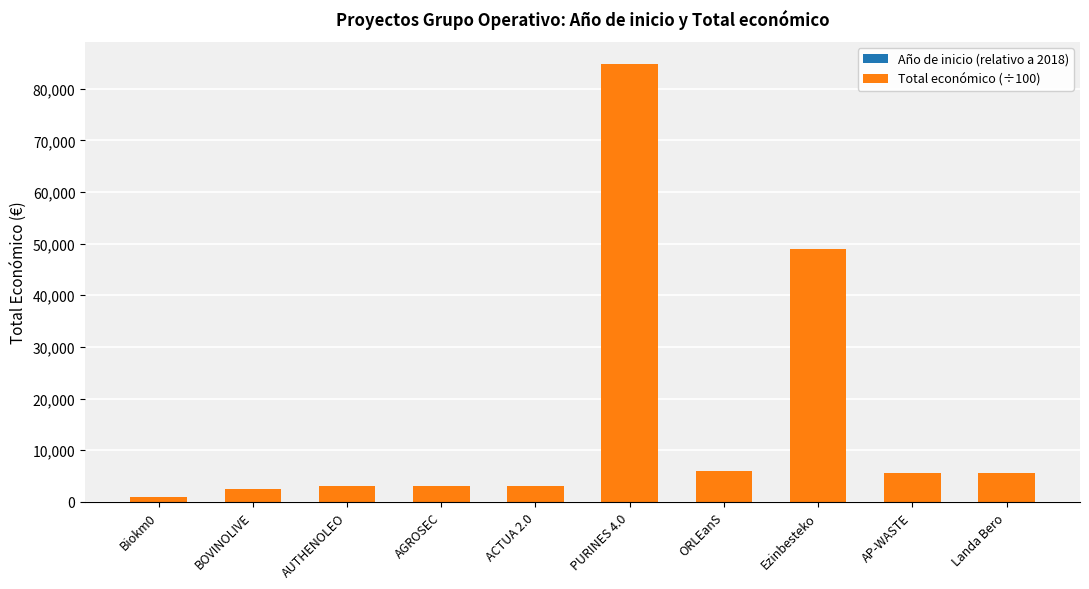

At which category is the sum across all series the highest?

PURINES 4.0